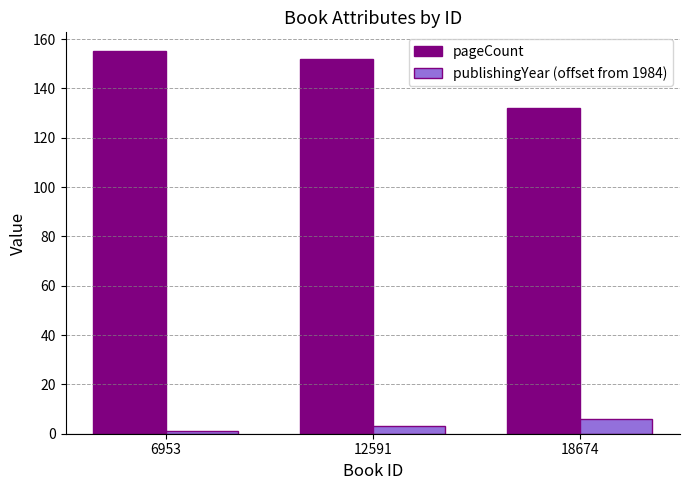

At 18674, list the series in order from largest to smallest.

pageCount, publishingYear (offset from 1984)